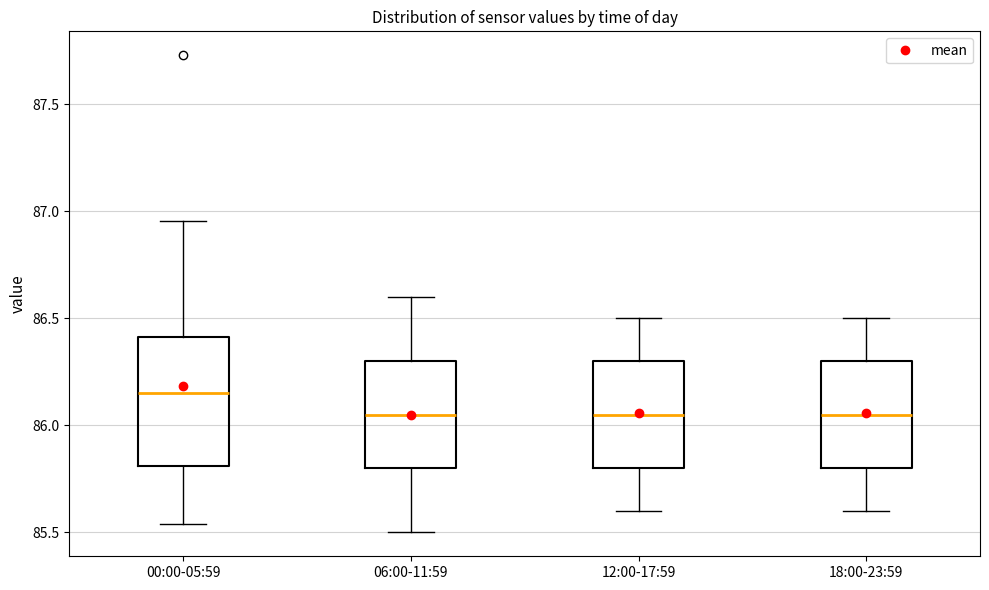

Where is the upper edge of the box for 06:00-11:59 on the y-axis? The values are not printed on the chart, so give them approximately, as read against the axis.

86.30